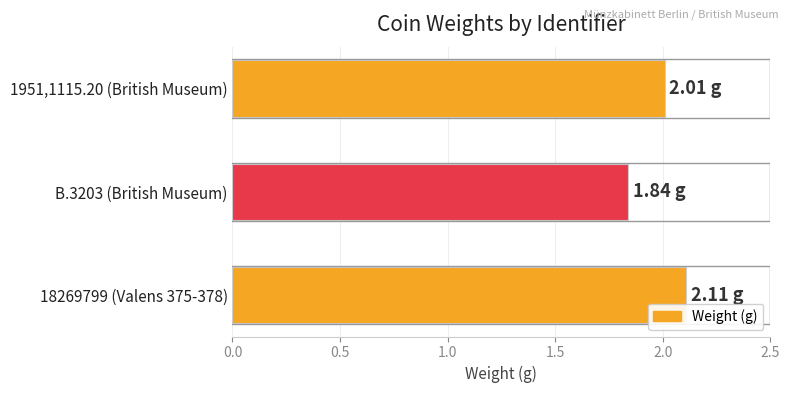

What is the difference between the maximum and minimum values?

0.3